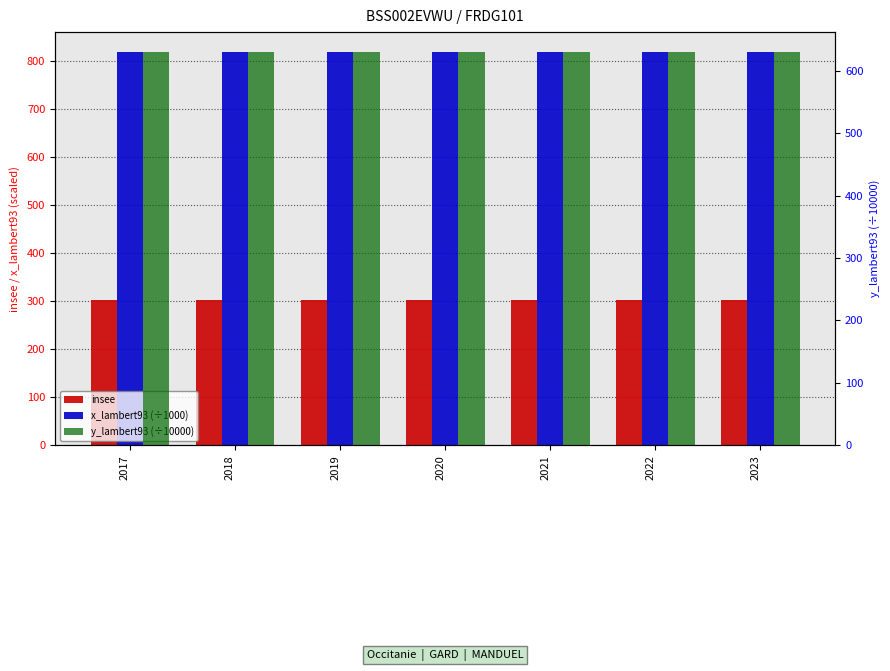

List the labels in order of insee value, smallest first.

2017, 2018, 2019, 2020, 2021, 2022, 2023